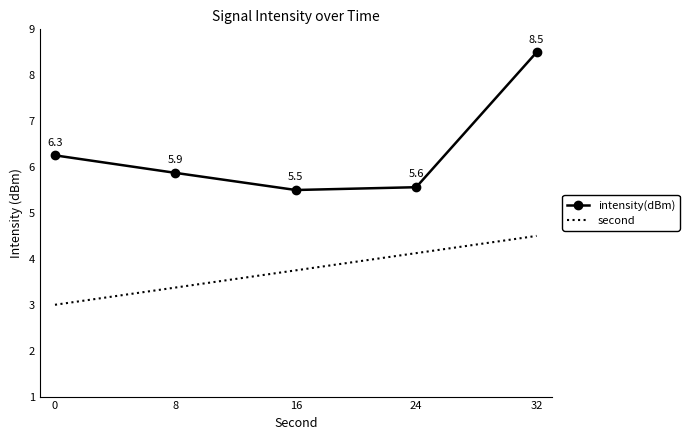

The value of second at 0 is 4.8. True or false?

False